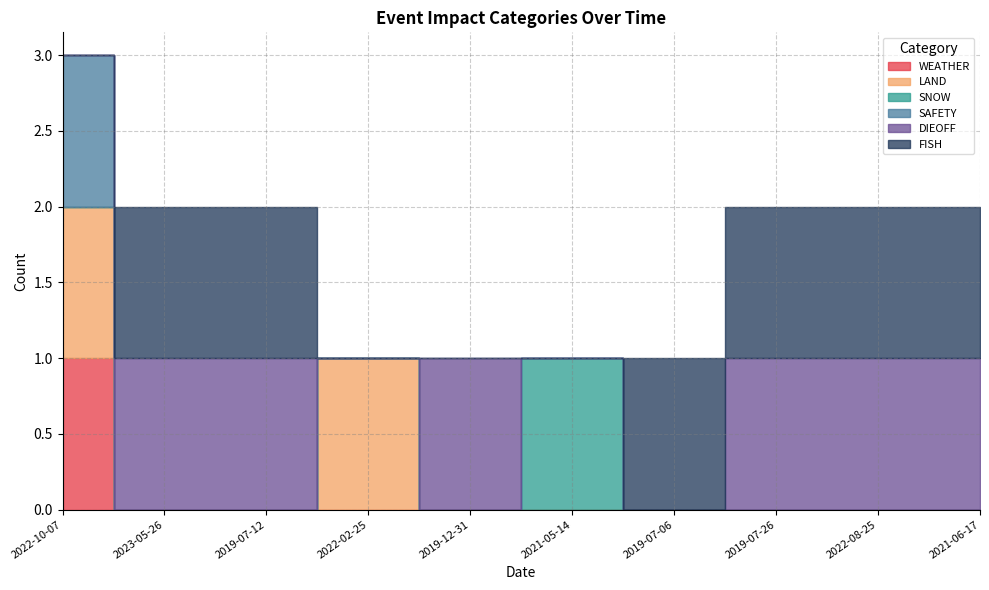

What is the greatest value displayed?

1